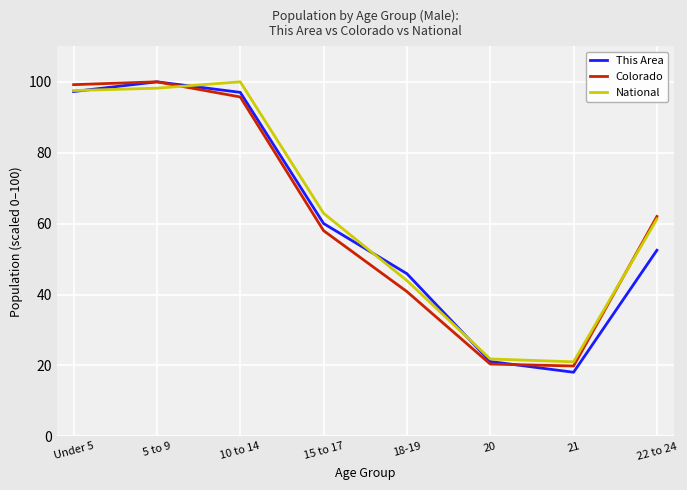

In National, how many points are higher than both neighbors (excluding endpoints)?

1